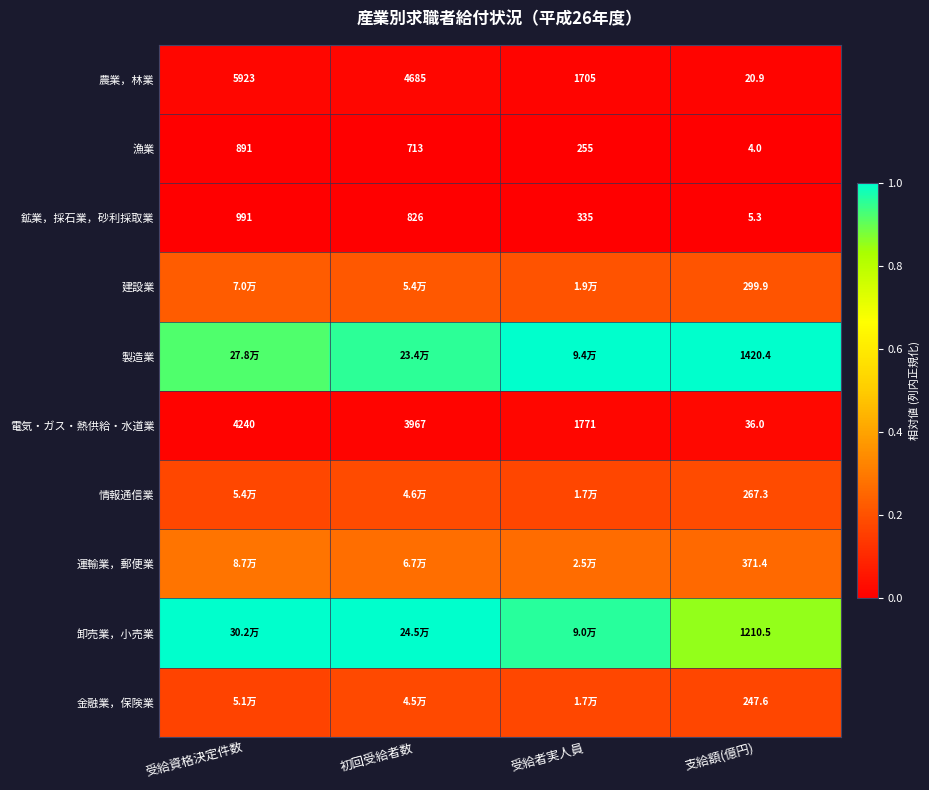

At 支給額(億円), list the series in order from smallest to largest.

漁業, 鉱業，採石業，砂利採取業, 農業，林業, 電気・ガス・熱供給・水道業, 金融業，保険業, 情報通信業, 建設業, 運輸業，郵便業, 卸売業，小売業, 製造業